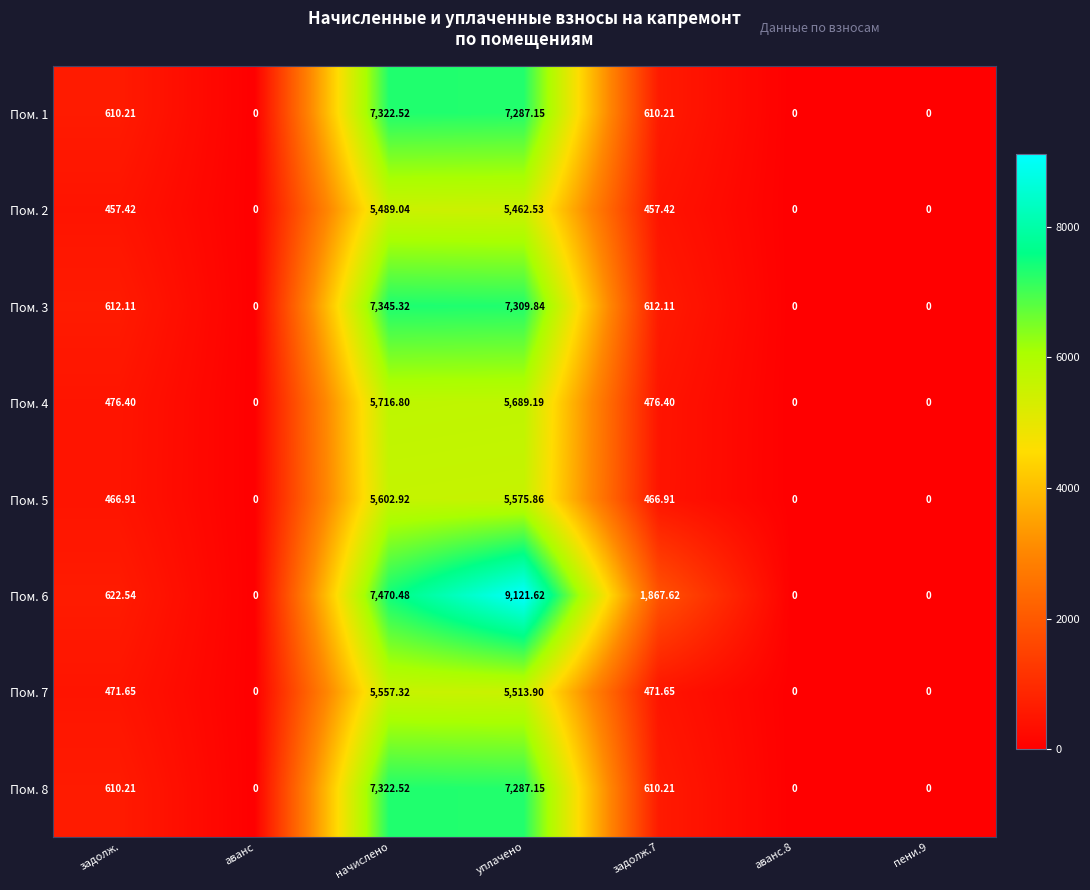

What is the greatest value displayed?

9121.6